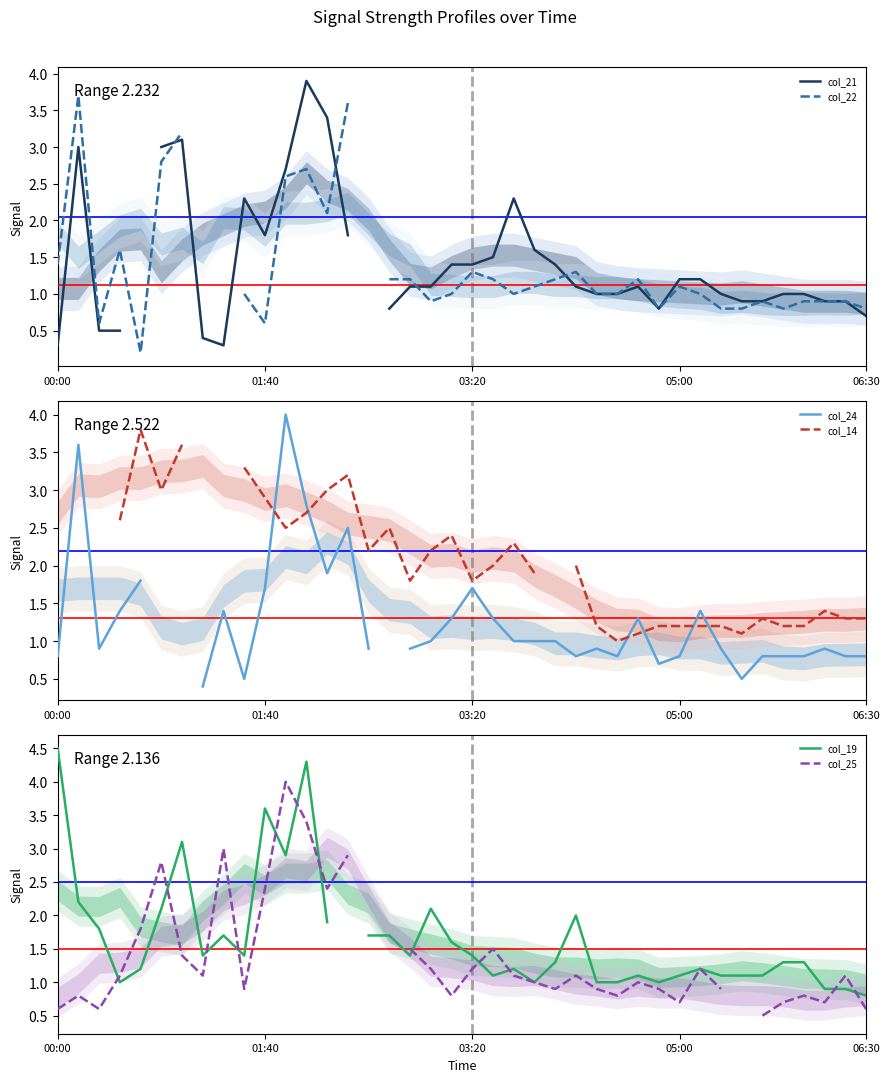

How many times do col_19 and col_25 cross each other?

12